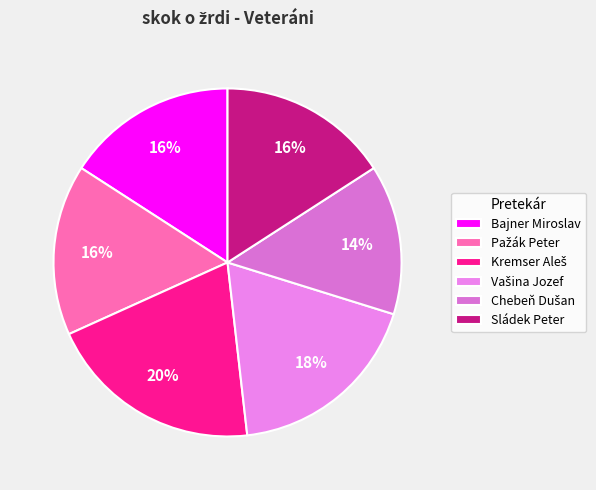

What percentage is NOT represented by Chebeň Dušan?

86.1%